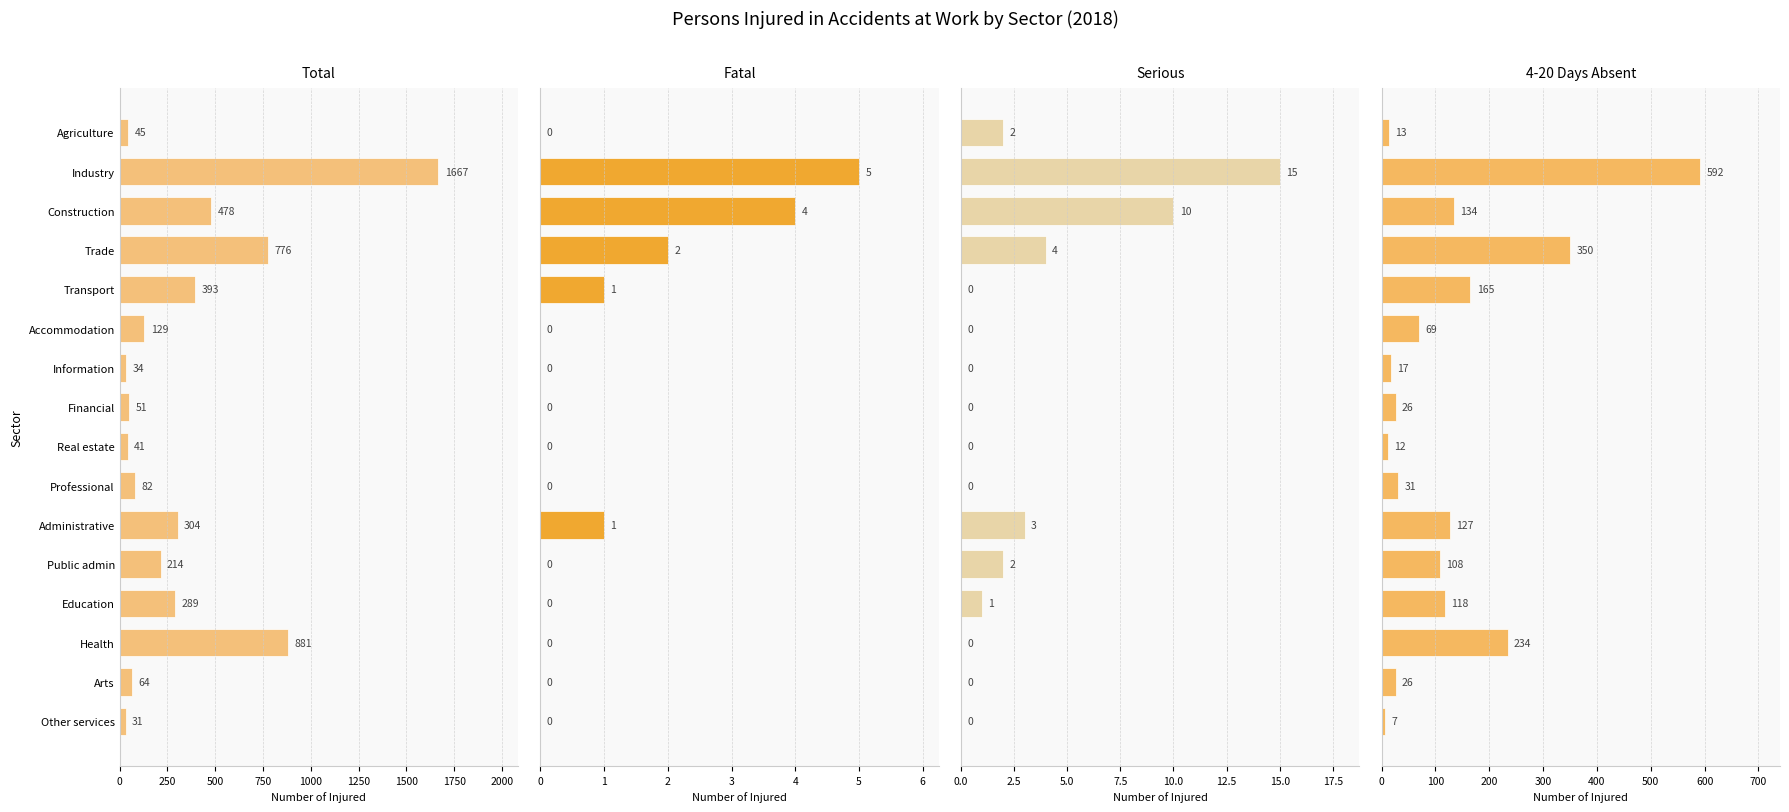

Rank the series at Public admin from highest to lowest value.

Total, 4-20 days, Serious, Fatal